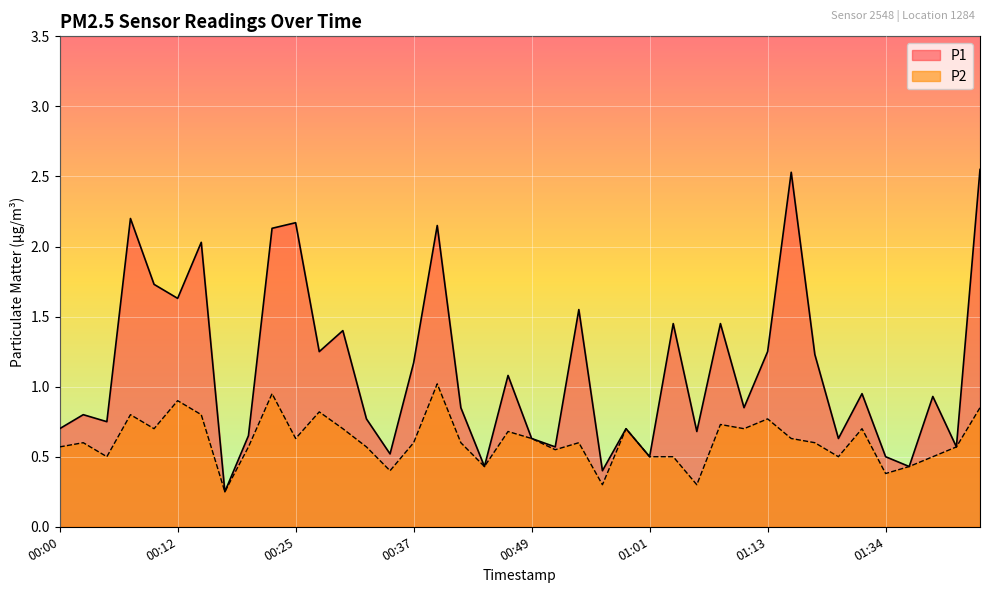

How many lines are shown in the chart?

2